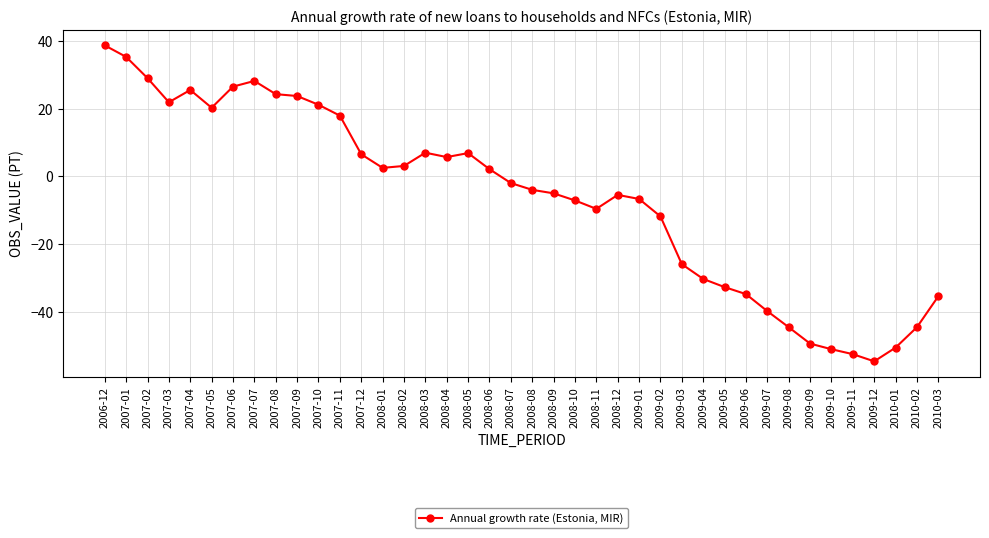

What position from the left is 2008-02?

15